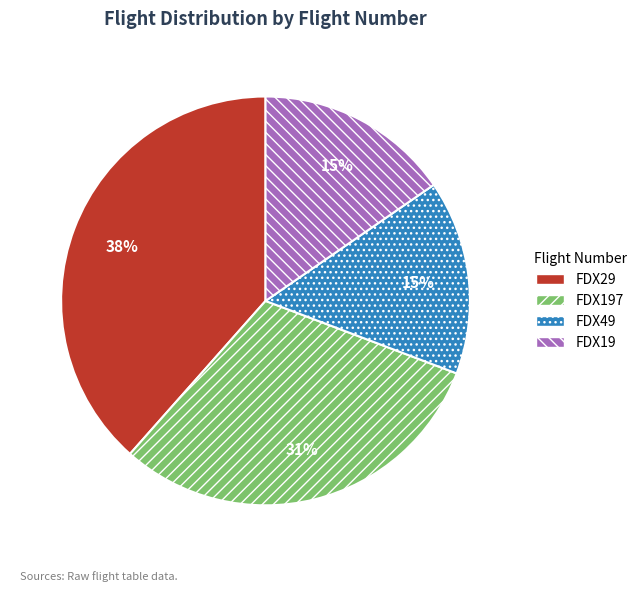

Count the number of slices in the pie.

4